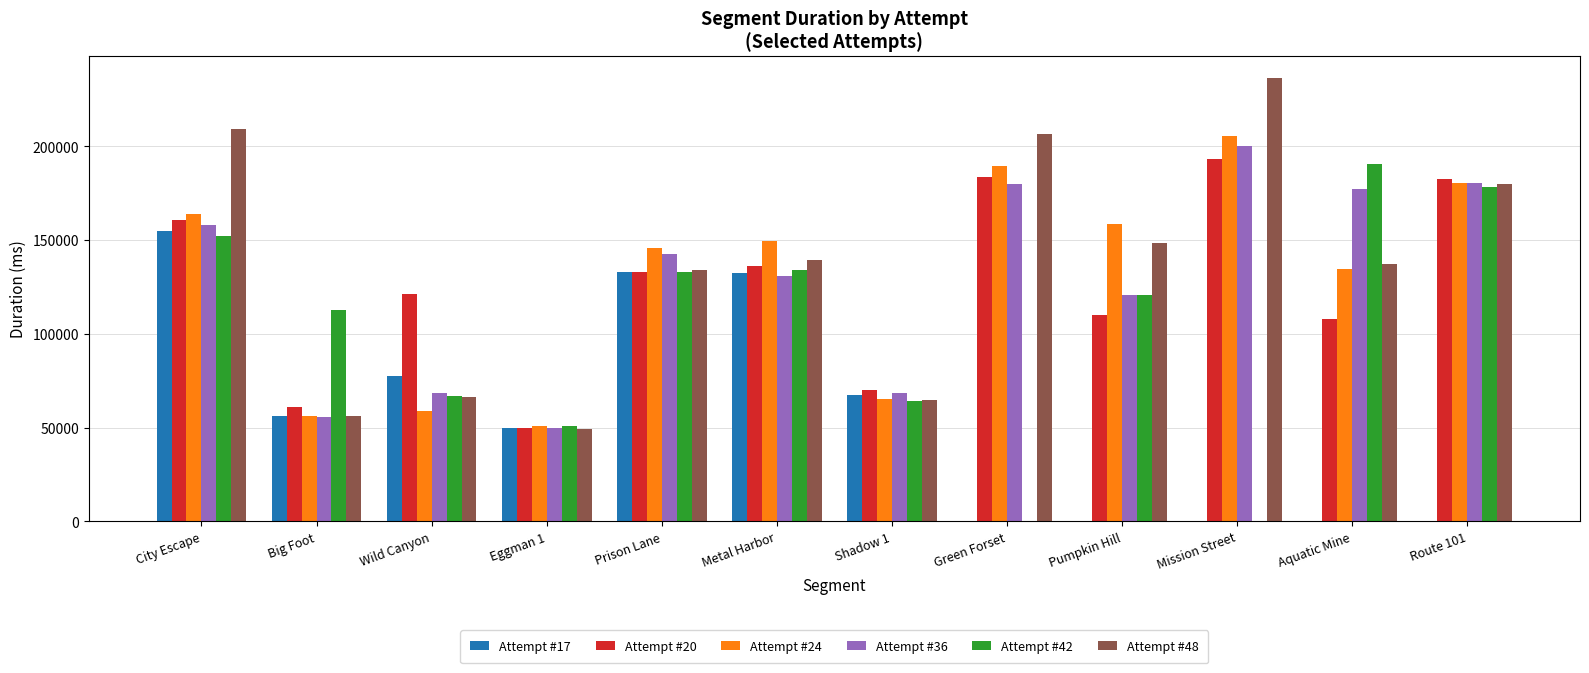

What is the total value across all series at Mission Street?

835286